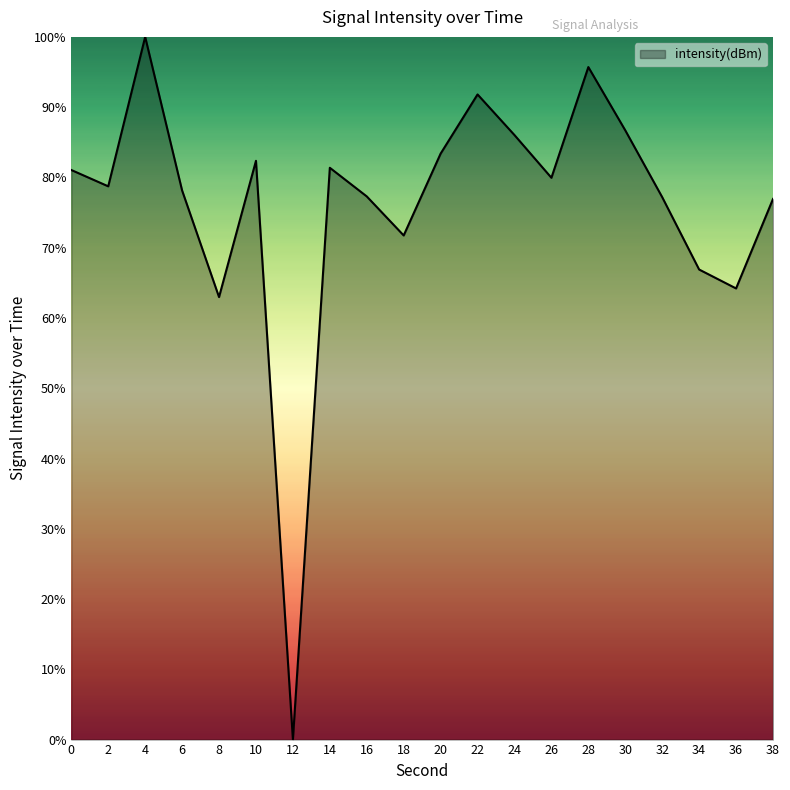

What value does the data have at 36?

64.2